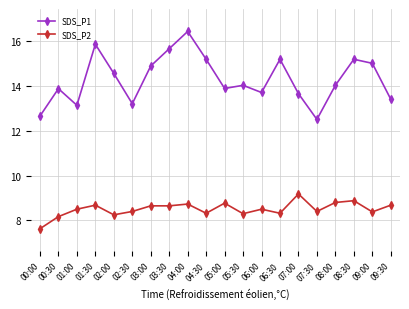

What is the sum of the SDS_P2 values at 08:00 and 08:30?

17.7